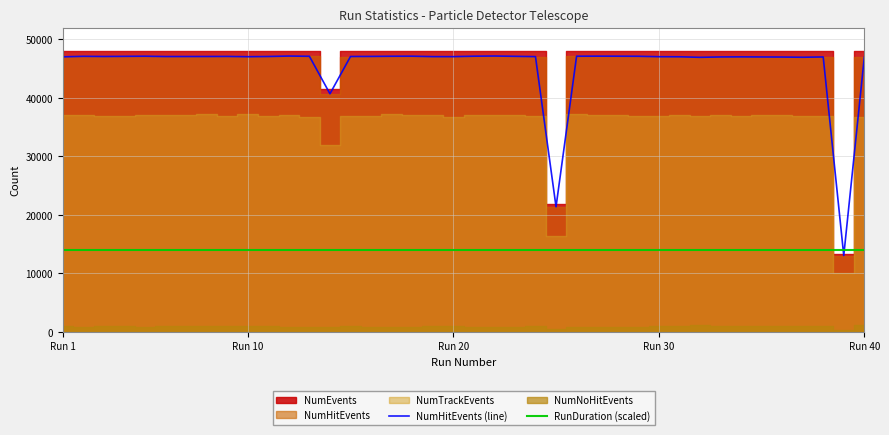

Which series changed the most between Run 10 and Run 40?

NumHitEvents (line)